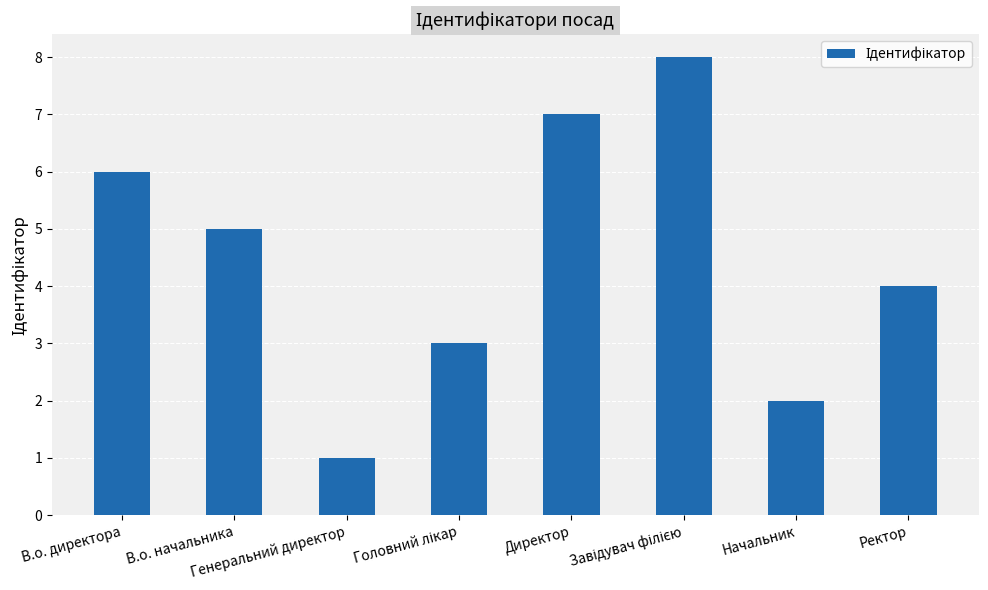

Count the values in the range 3 to 7.

5